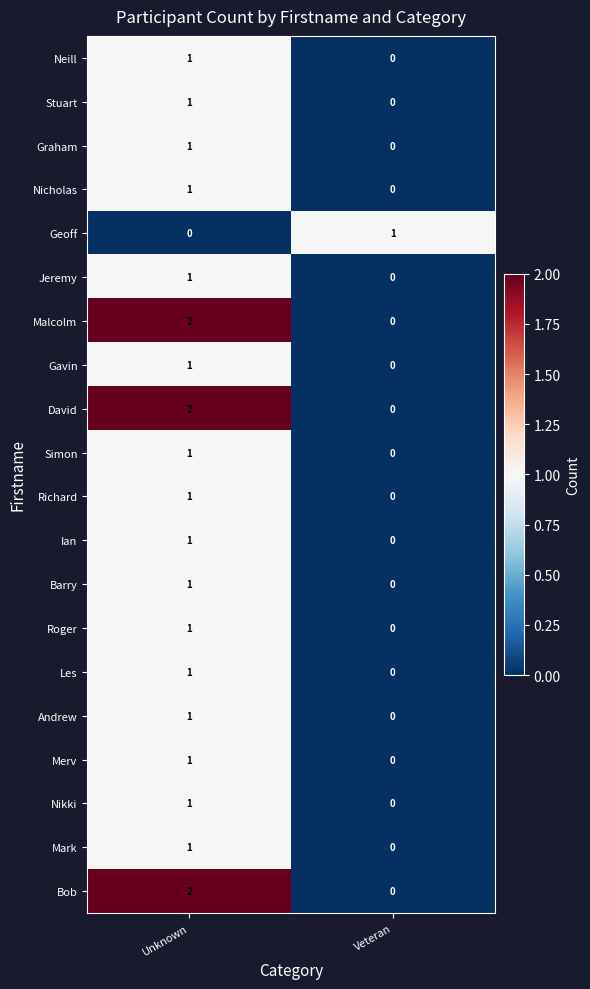

Where is Stuart nearest to the value 0?

Veteran